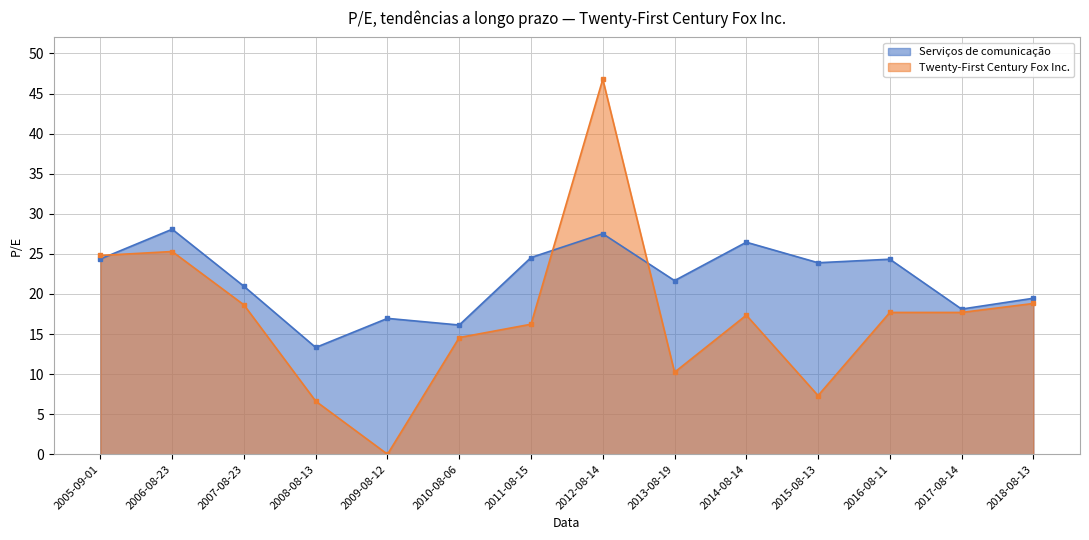

How many series are shown in this chart?

2